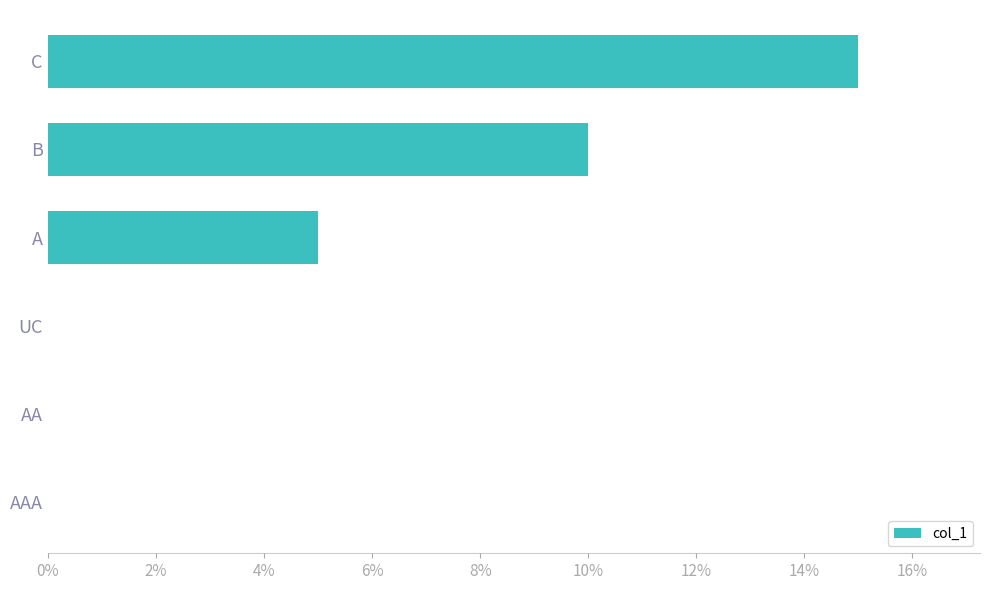

Count the number of categories in the chart.

6